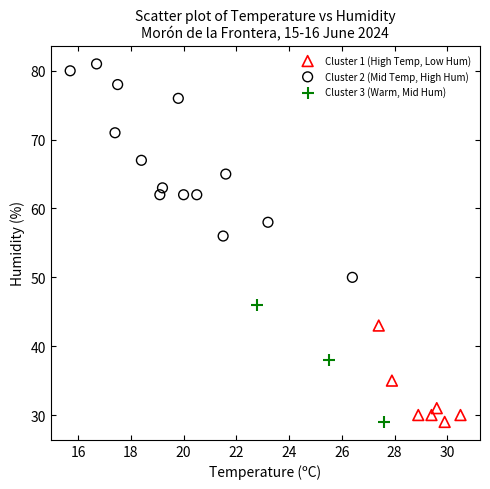

Which series has the widest spread of Y values?

Cluster 2 (Mid Temp, High Hum)